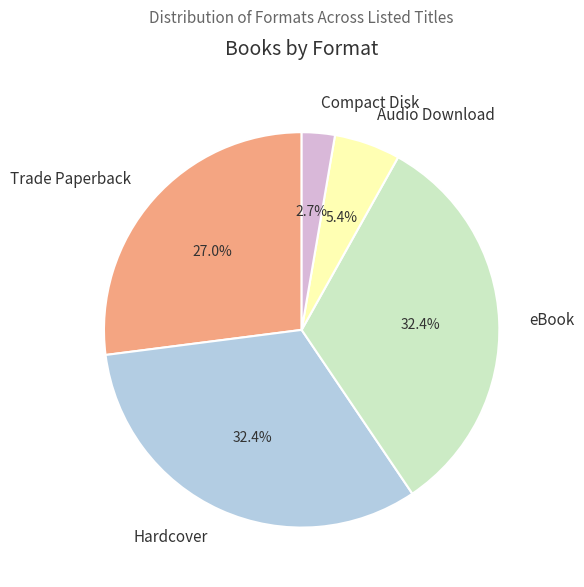

True or false: eBook accounts for 45% of the total.

False